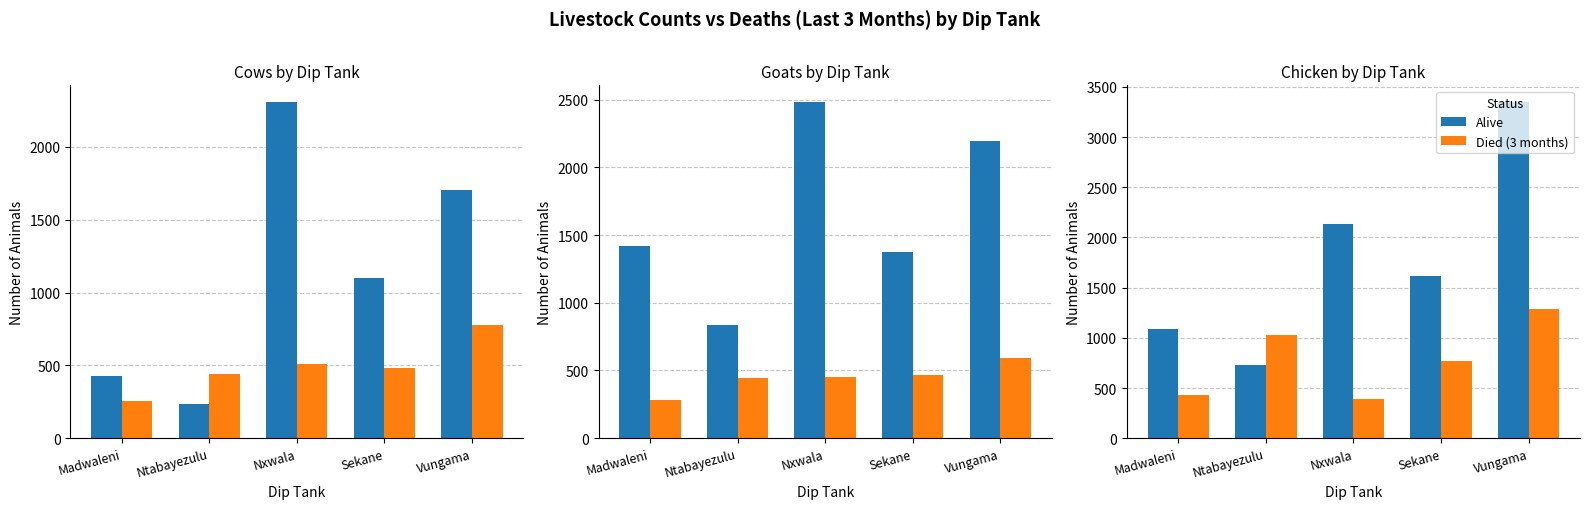

What is the maximum value shown in the chart?

3348